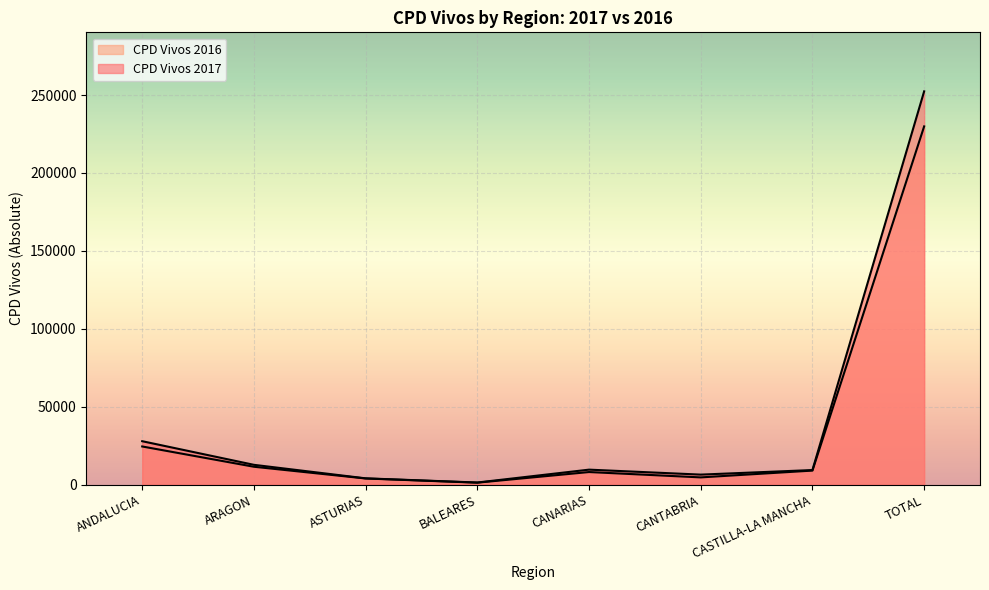

What is the label of the 7th point from the right?

ARAGON